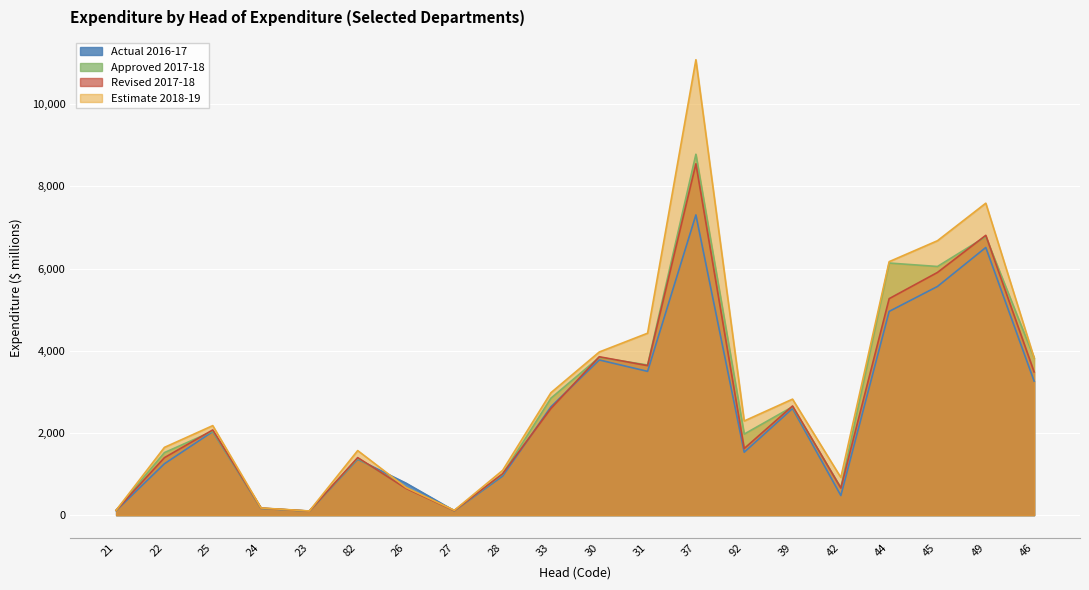

Reading right to left, extract all data points from this chart.

Actual 2016-17: 46=3261.3	49=6511.9	45=5563.7	44=4956.7	42=477.0	39=2594.2	92=1531.1	37=7304.8	31=3498.0	30=3775.8	33=2636.7	28=950.0	27=106.1	26=777.9	82=1359.9	23=96.4	24=164.4	25=2032.7	22=1250.2	21=110.5
Approved 2017-18: 46=3826.7	49=6776.2	45=6049.8	44=6133.7	42=668.2	39=2636.7	92=1971.9	37=8780.8	31=3652.9	30=3839.1	33=2845.5	28=994.7	27=109.5	26=665.8	82=1382.9	23=97.9	24=169.2	25=2043.0	22=1521.8	21=117.4
Revised 2017-18: 46=3484.8	49=6808.1	45=5905.0	44=5267.1	42=658.4	39=2655.5	92=1620.4	37=8548.3	31=3637.6	30=3853.2	33=2595.8	28=1006.7	27=109.5	26=650.4	82=1399.3	23=97.9	24=170.6	25=2072.6	22=1398.4	21=117.3
Estimate 2018-19: 46=3825.9	49=7589.9	45=6676.7	44=6167.2	42=915.8	39=2821.9	92=2290.9	37=11080.7	31=4426.3	30=3969.2	33=2979.1	28=1088.2	27=116.9	26=672.6	82=1570.6	23=100.8	24=173.7	25=2177.7	22=1648.5	21=117.0